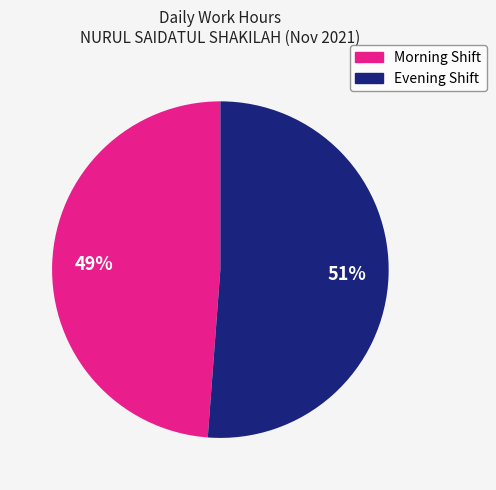

Does any single category account for the majority?

Yes